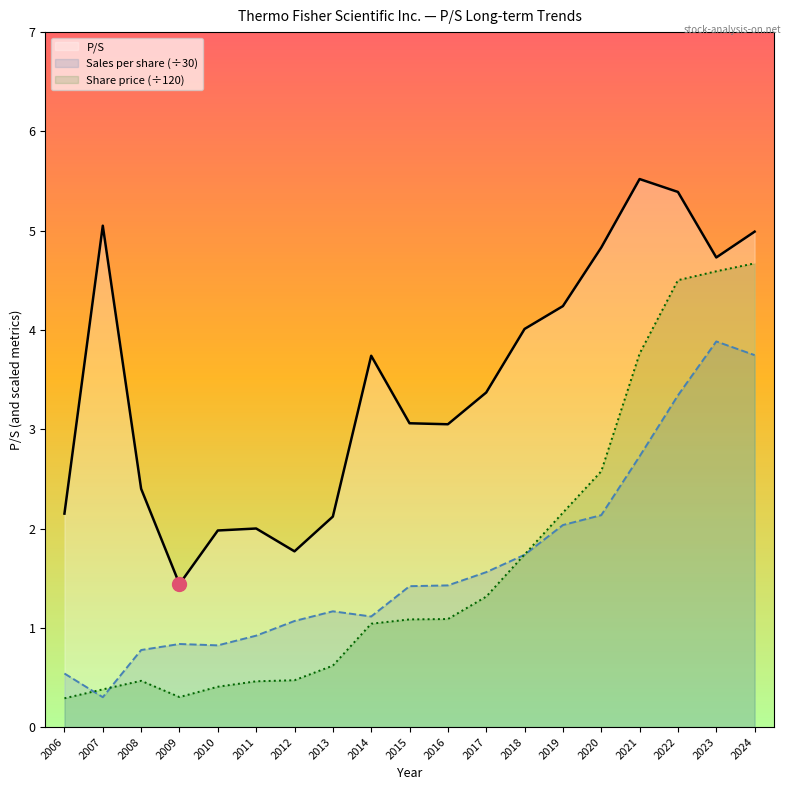

The value of P/S at 2018 is 4.0. True or false?

True